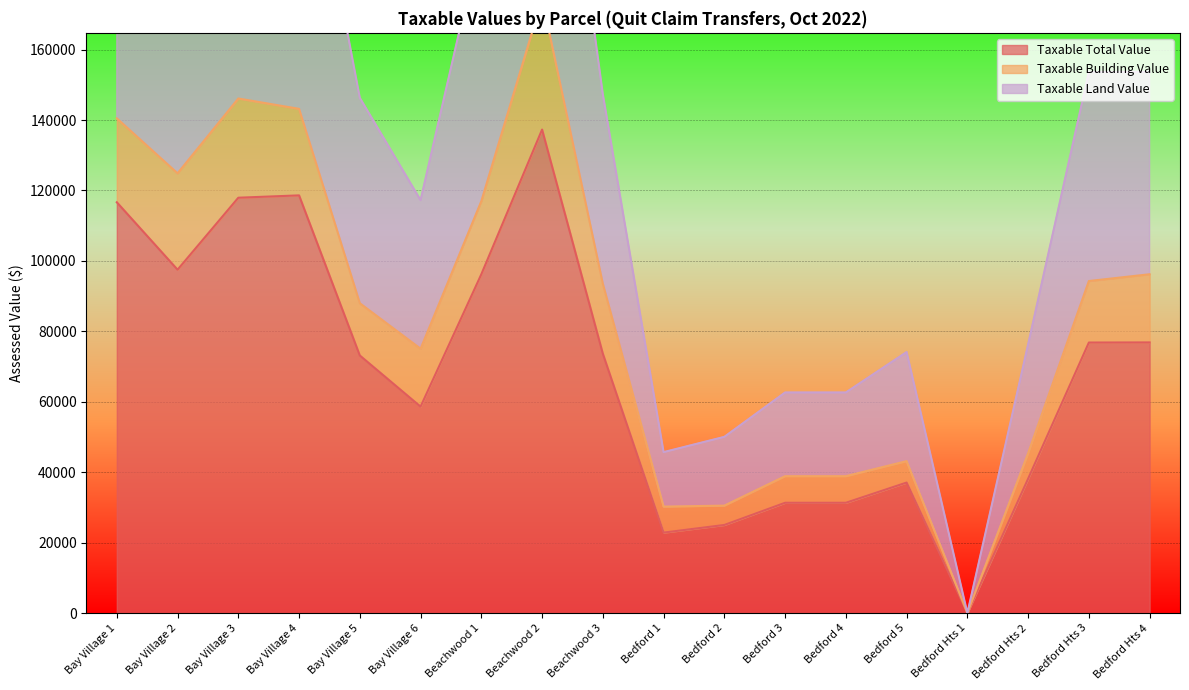

Which series has the widest spread of values?

Taxable Land Value